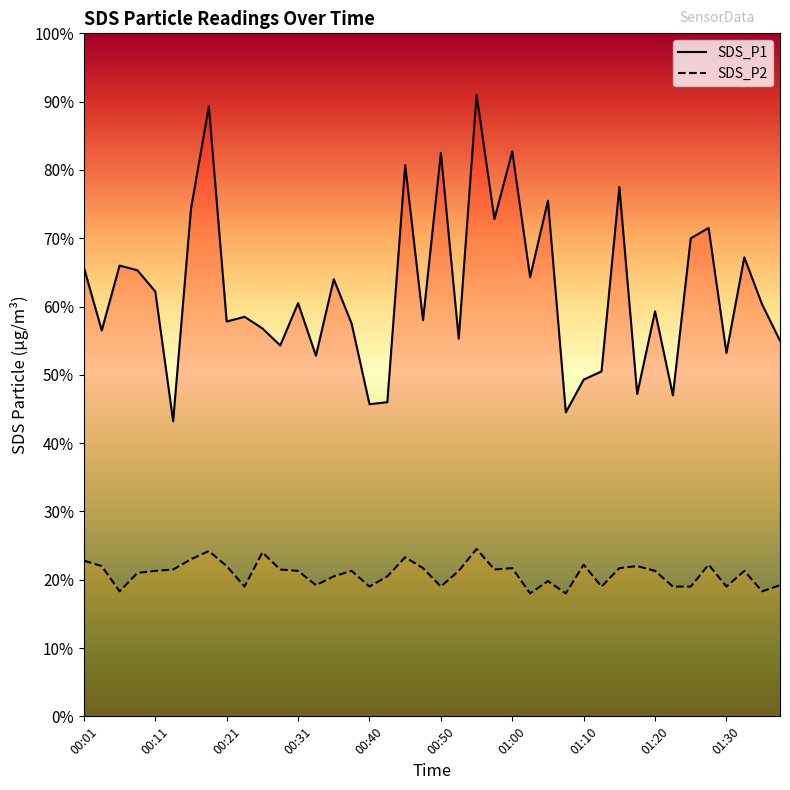

List the labels in order of SDS_P2 value, largest first.

00:55, 00:18, 00:26, 00:45, 00:16, 00:01, 01:10, 01:27, 00:03, 00:21, 01:17, 00:48, 01:00, 01:15, 00:13, 00:28, 00:58, 00:11, 00:31, 00:38, 00:53, 01:20, 01:32, 00:08, 00:36, 00:43, 01:05, 00:33, 01:37, 00:23, 00:40, 00:50, 01:12, 01:22, 01:25, 01:30, 00:06, 01:35, 01:03, 01:08